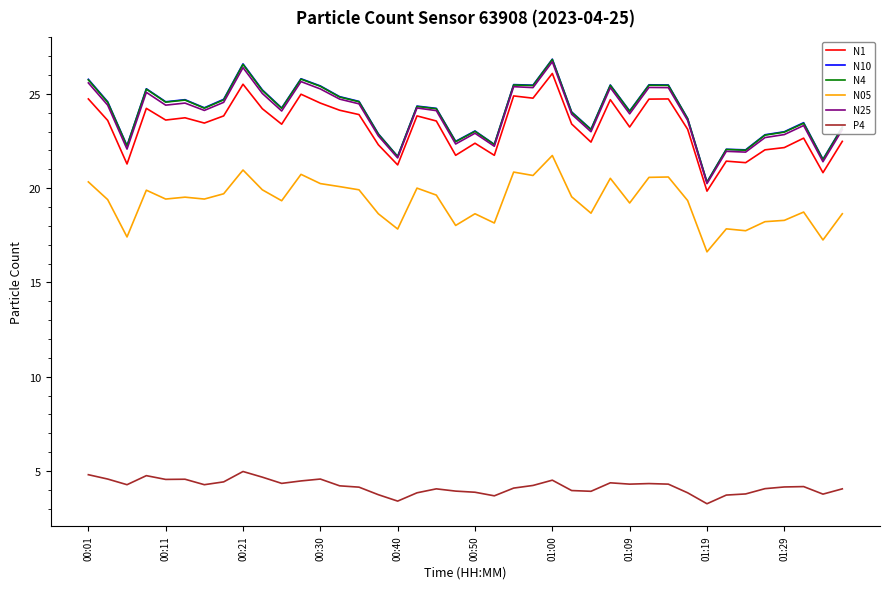

True or false: N1 and N05 intersect in this chart.

False